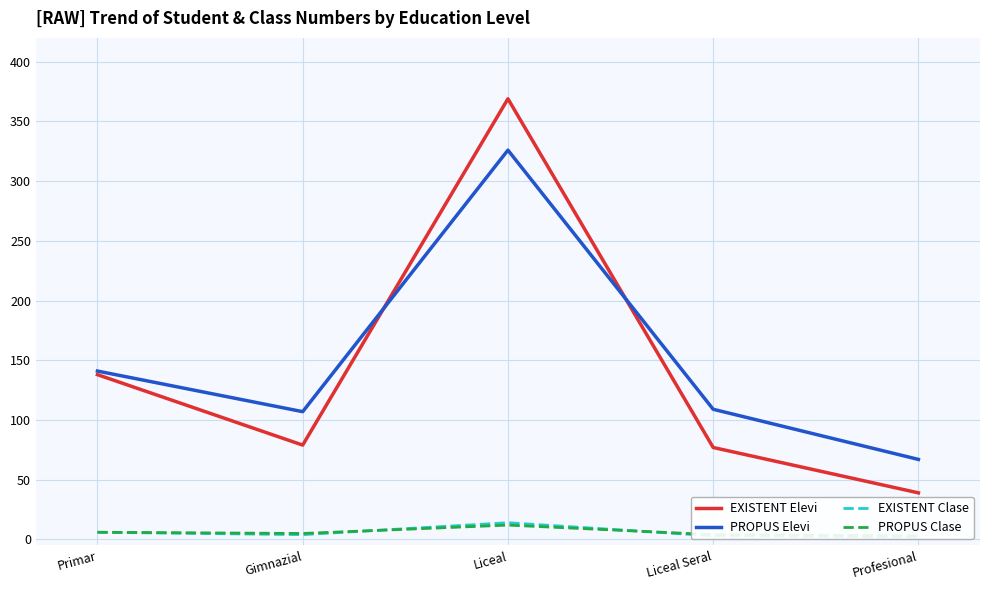

What is the sum of all PROPUS Clase values?

30